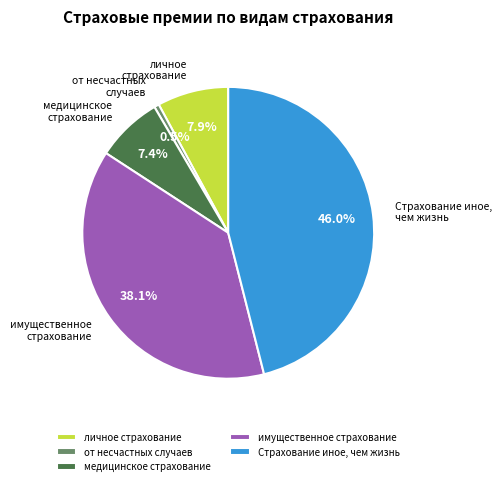

Between медицинское страхование and личное страхование, which is larger?

личное страхование